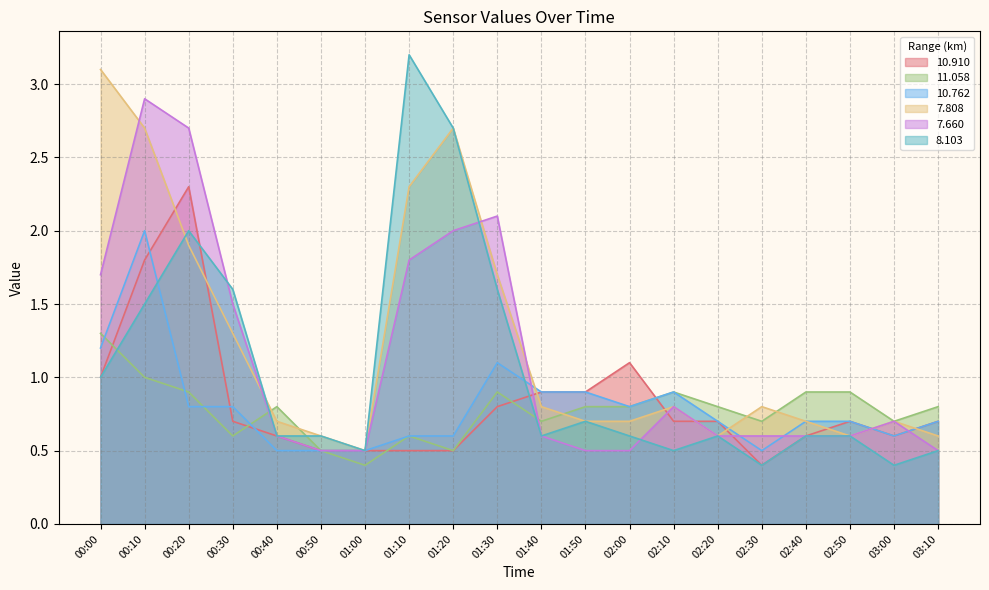

Is it true that  10.762 equals 0.4 at 03:00?

False